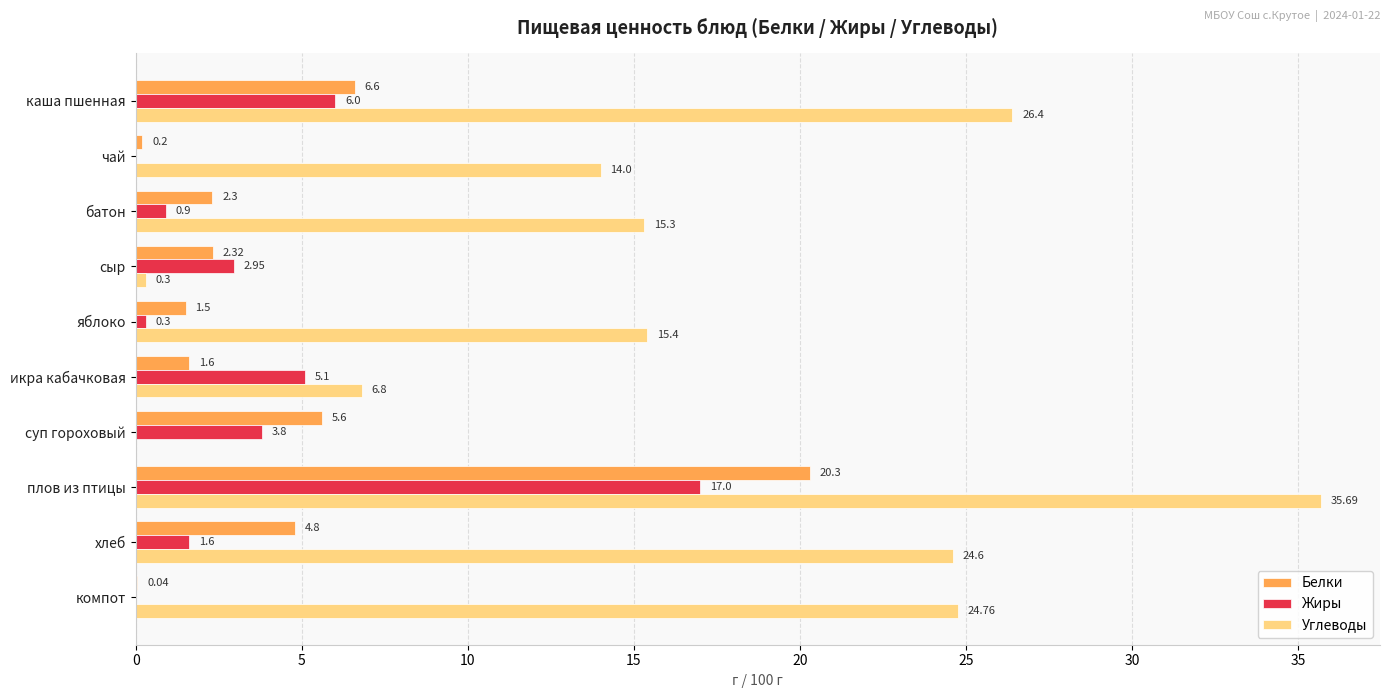

Which label corresponds to the largest value in the chart?

плов из птицы